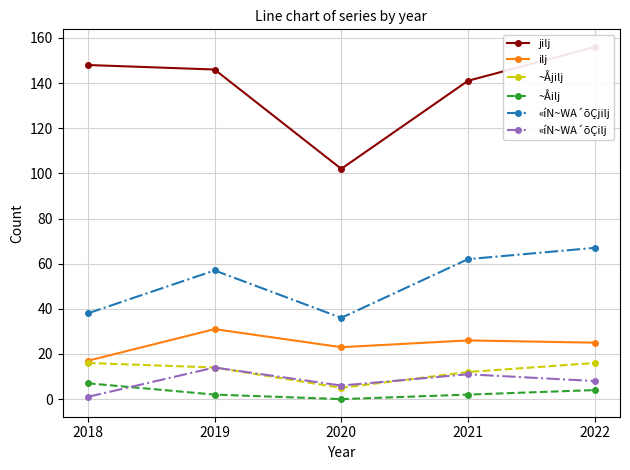

True or false: «íN~WA´õÇjilj and «íN~WA´õÇilj cross at least once.

False